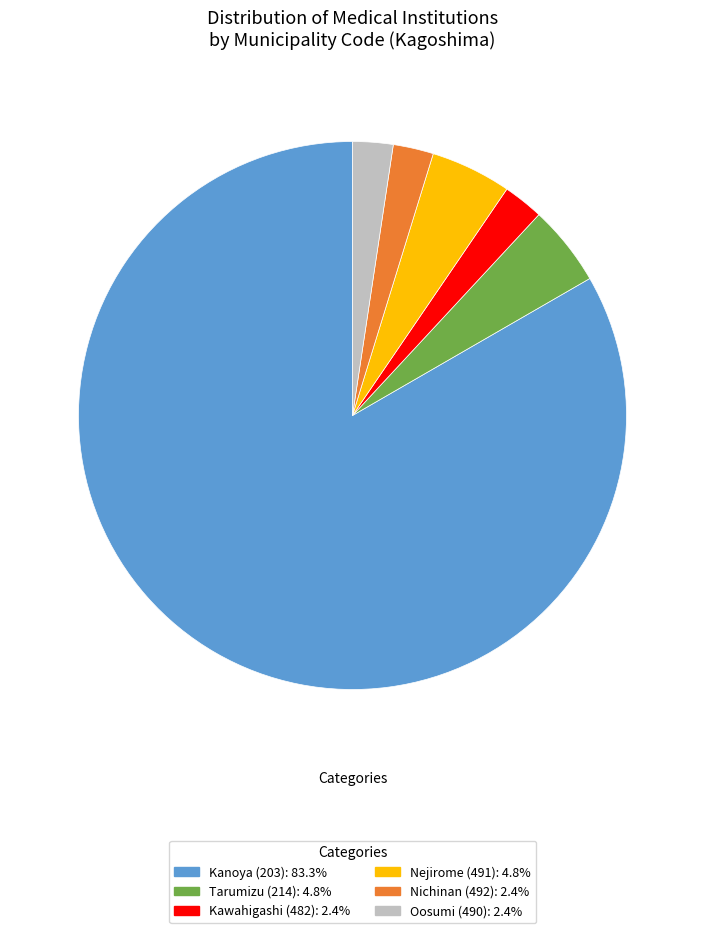

Does any single category account for the majority?

Yes